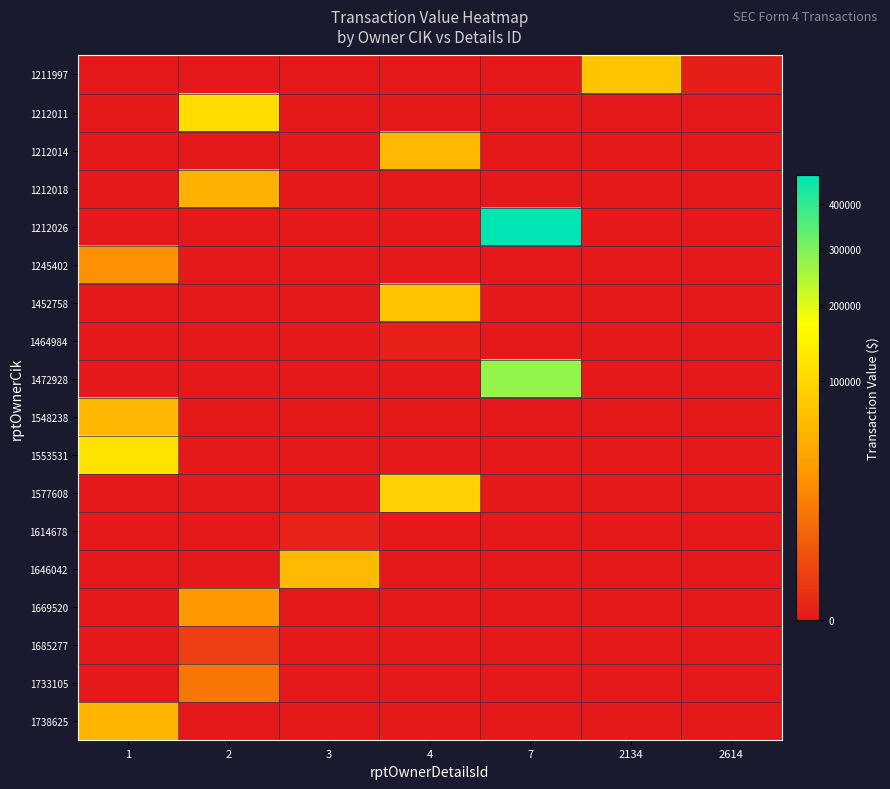

Which series changed the most between 2 and 7?

row_4